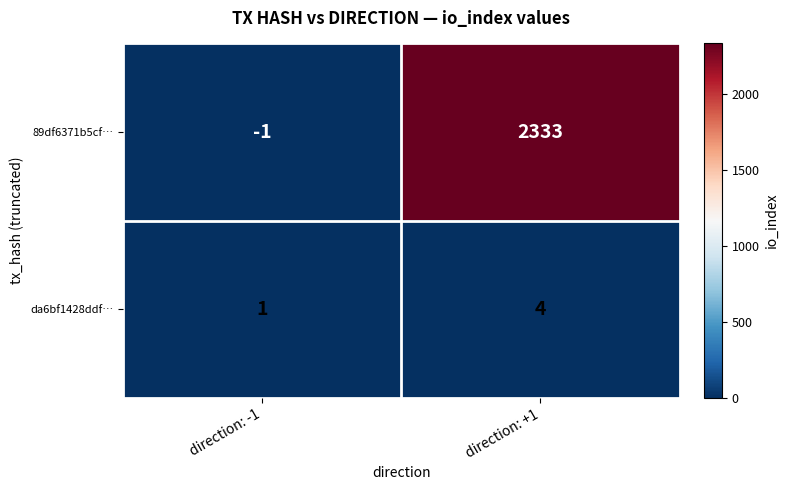

The 89df6371b5cf… series shows -1 at direction: -1. True or false?

True